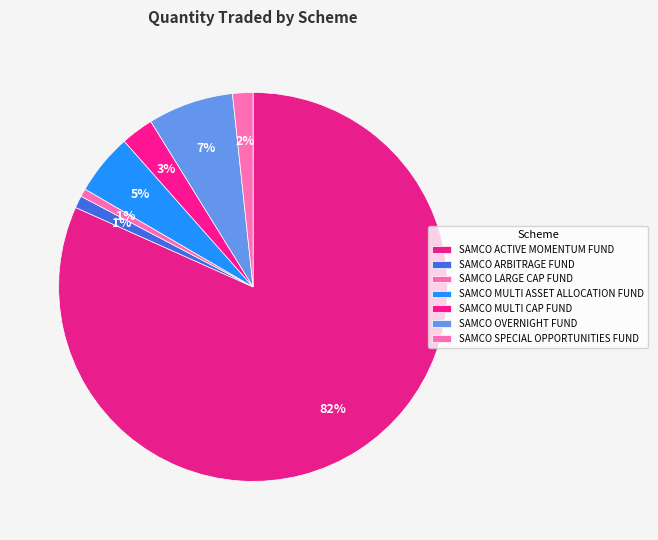

What is the smallest slice in the pie chart?

SAMCO LARGE CAP FUND